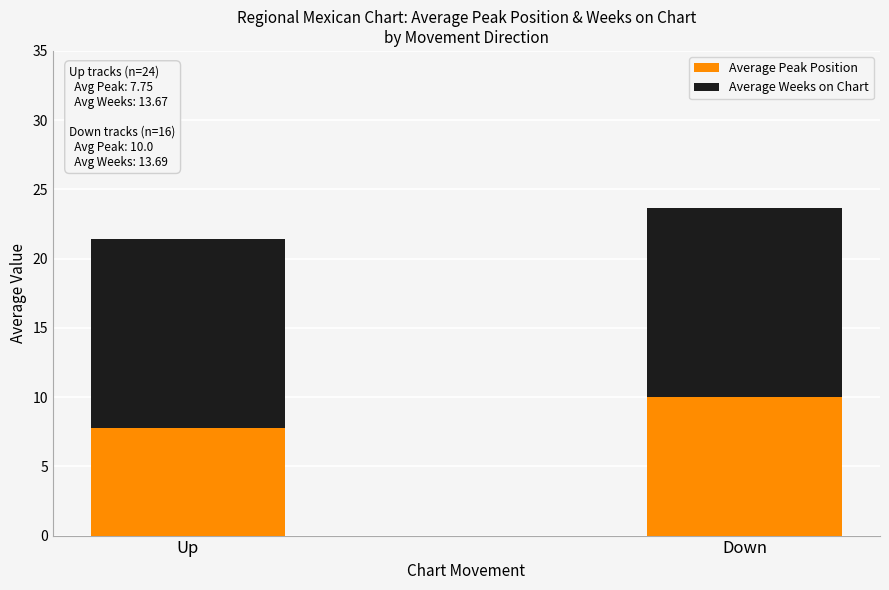

Reading left to right, list the values for the Average Peak Position series.

Up=7.8	Down=10.0